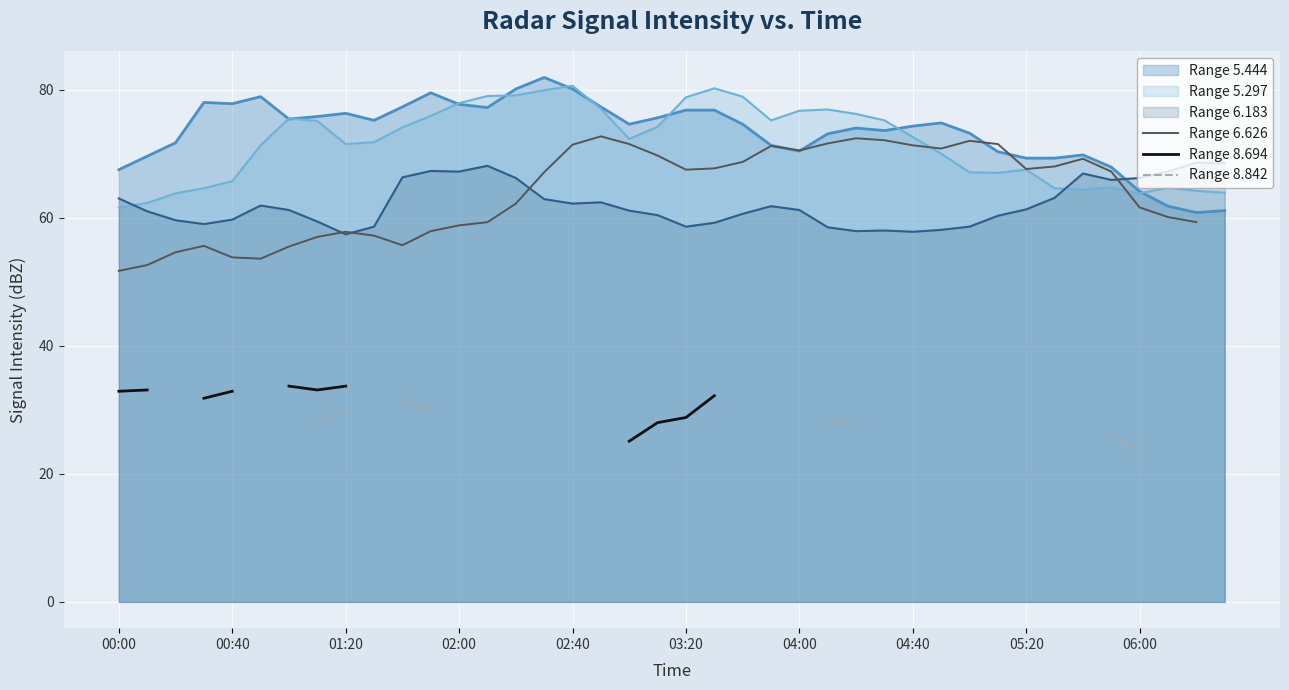

After their last crossing, which series has the higher values: Range 6.183 or Range 5.444?

Range 6.183